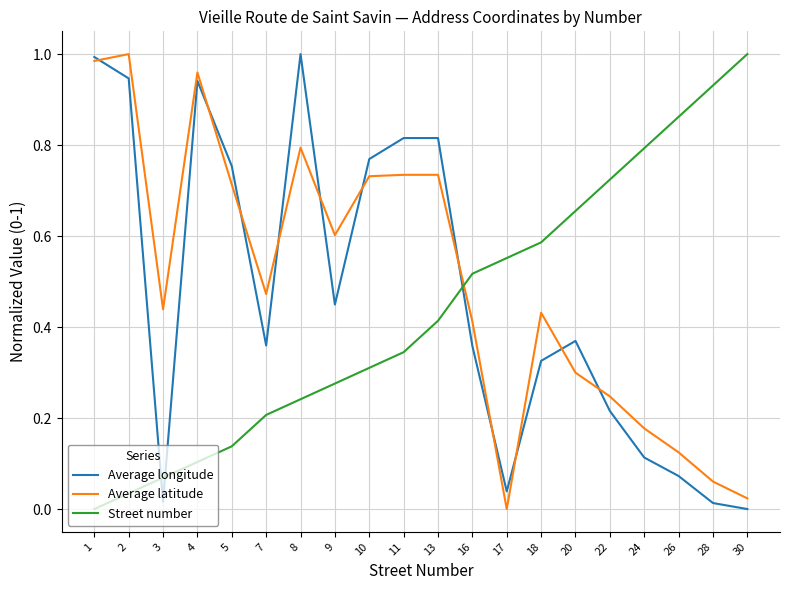

At which label does Average latitude reach its minimum?

17